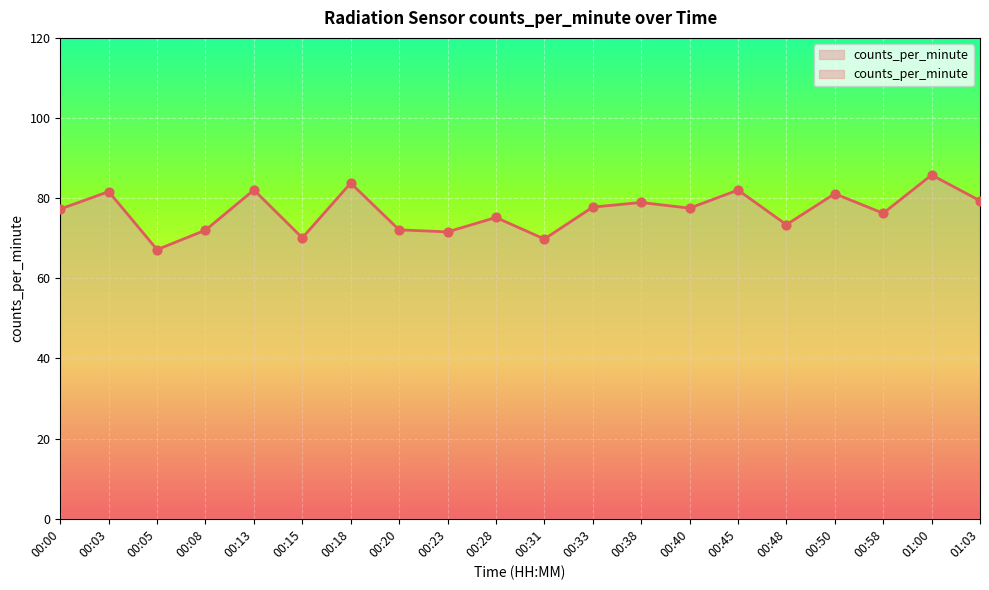

What is the change in value from 00:05 to 00:50?

+14.0